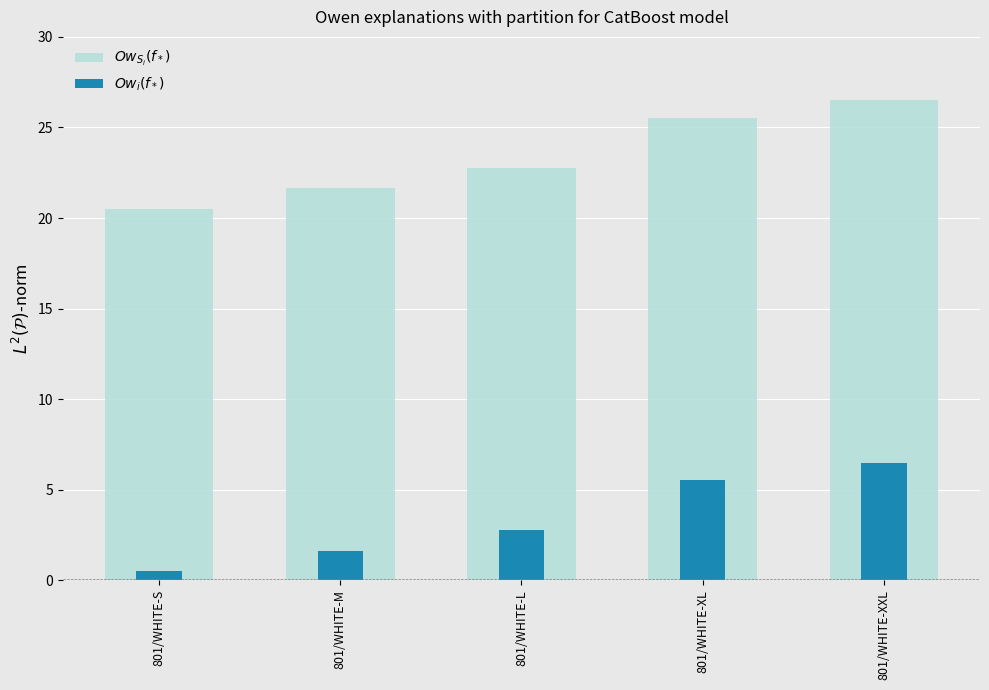

What is the greatest value displayed?

26.5